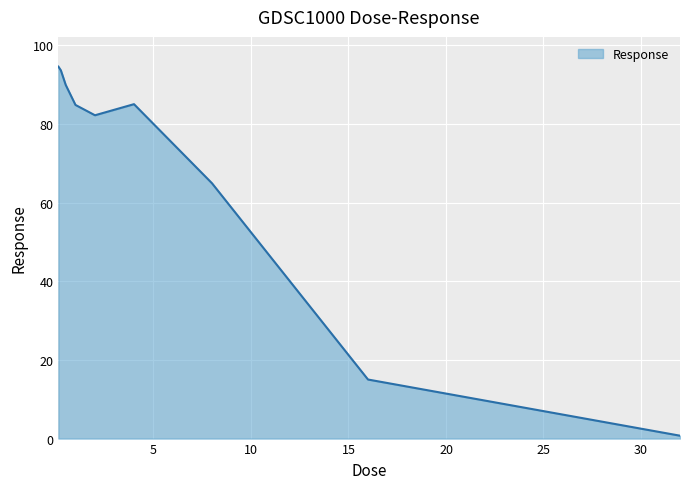

What is the greatest value displayed?

94.6